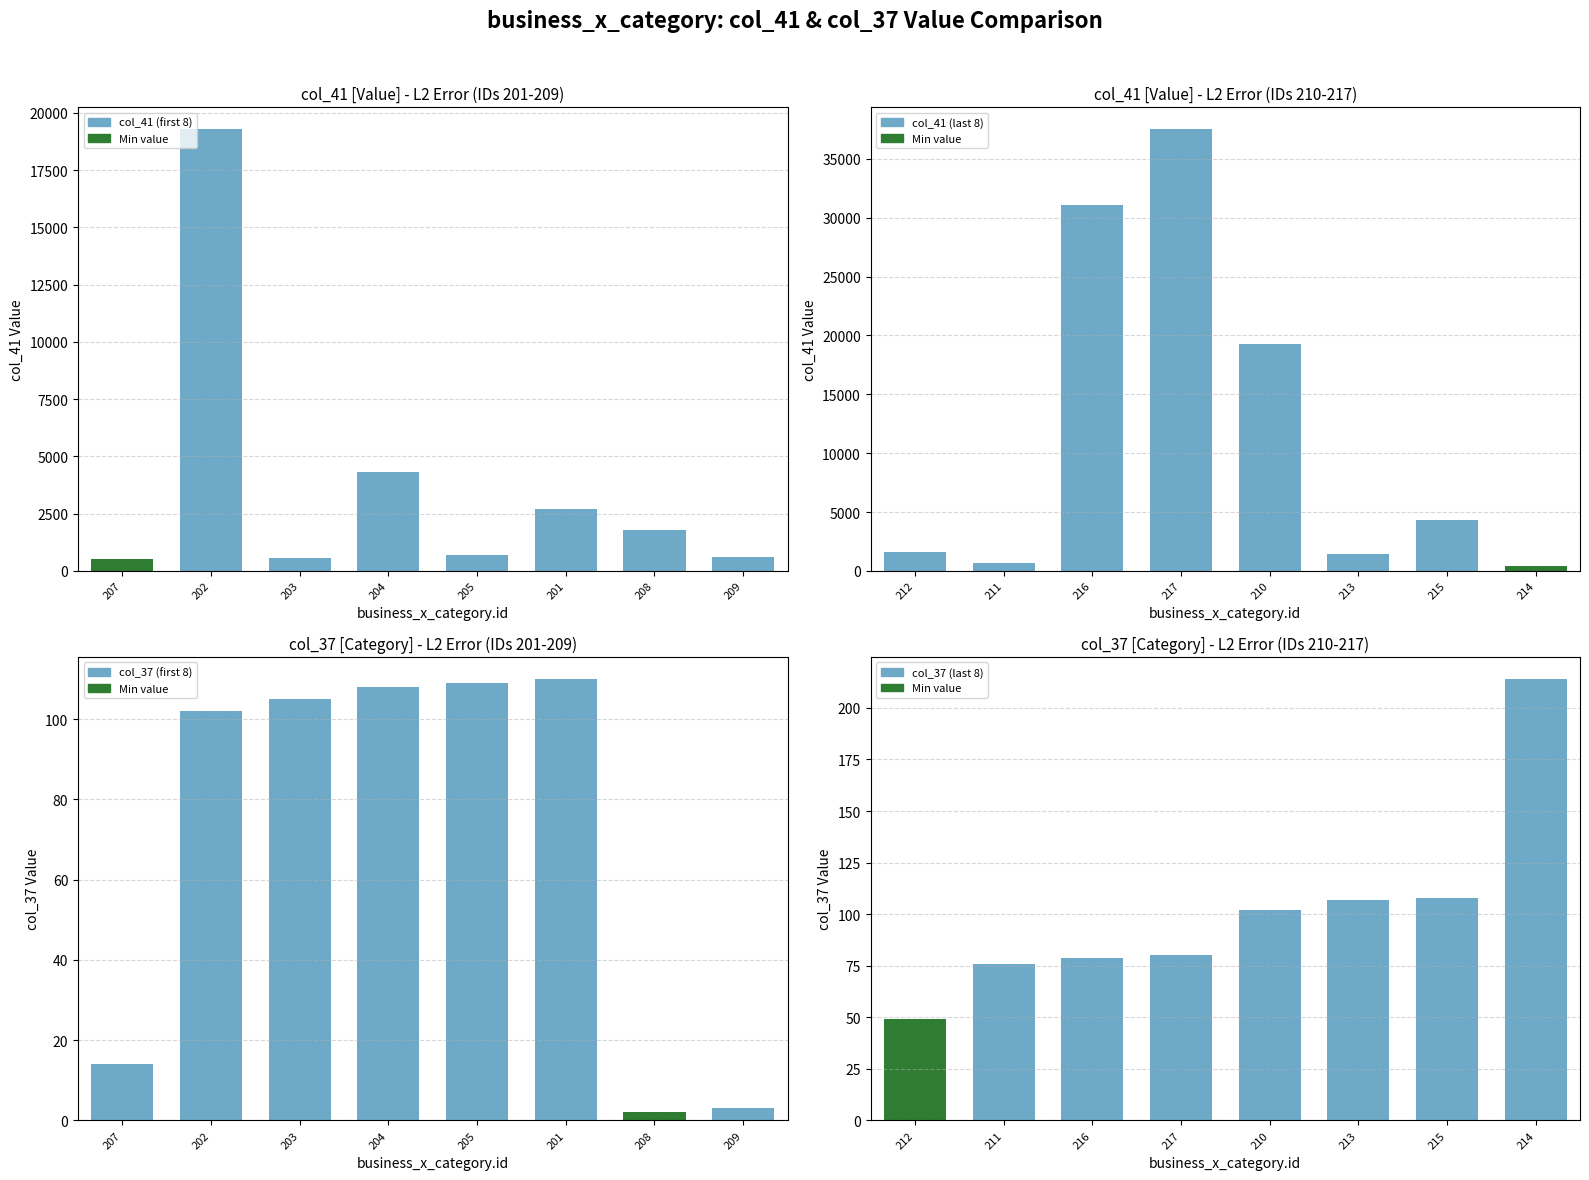

Rank the series by their average value, from highest to lowest.

col_41 Value, col_37 Value